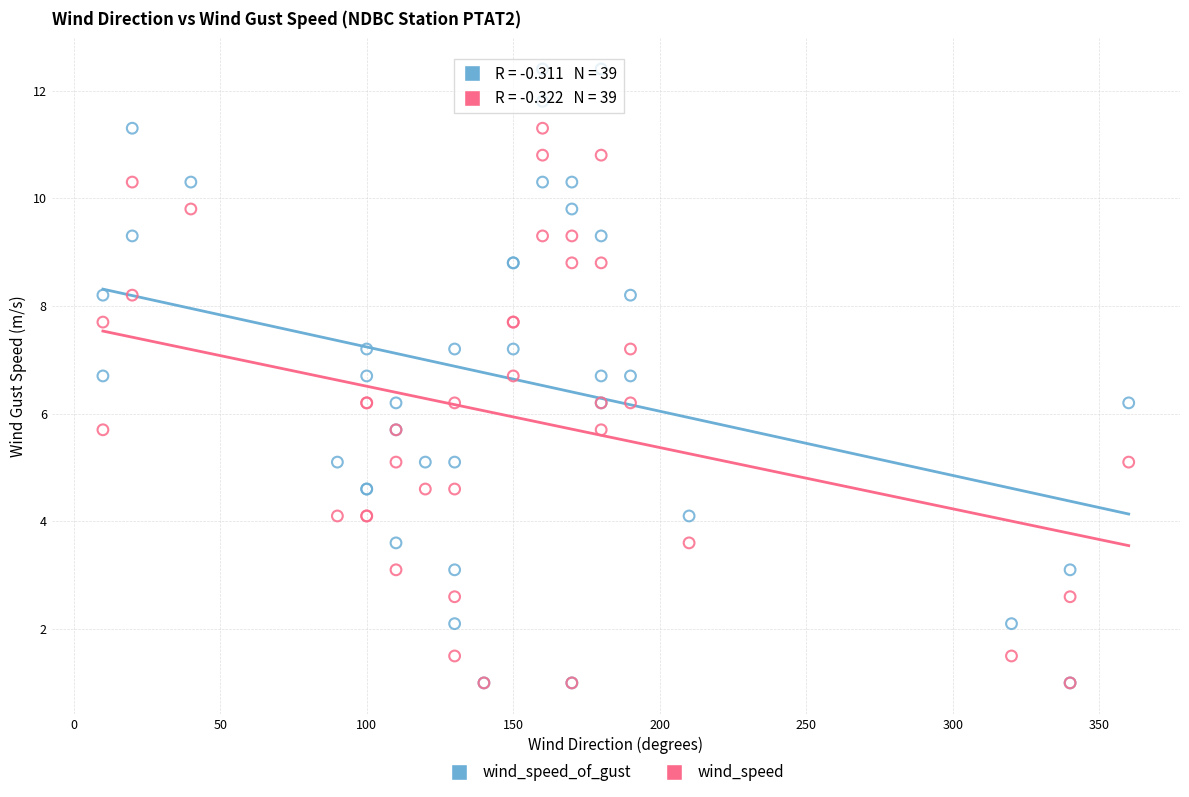

What are all the series names shown in the legend?

wind_speed_of_gust, wind_speed